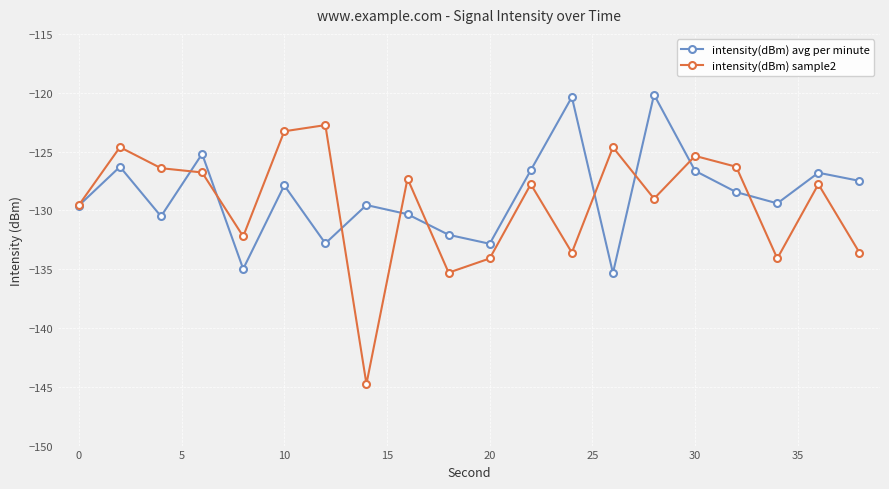

In intensity(dBm) sample2, how many points are lower than both neighbors (excluding endpoints)?

6